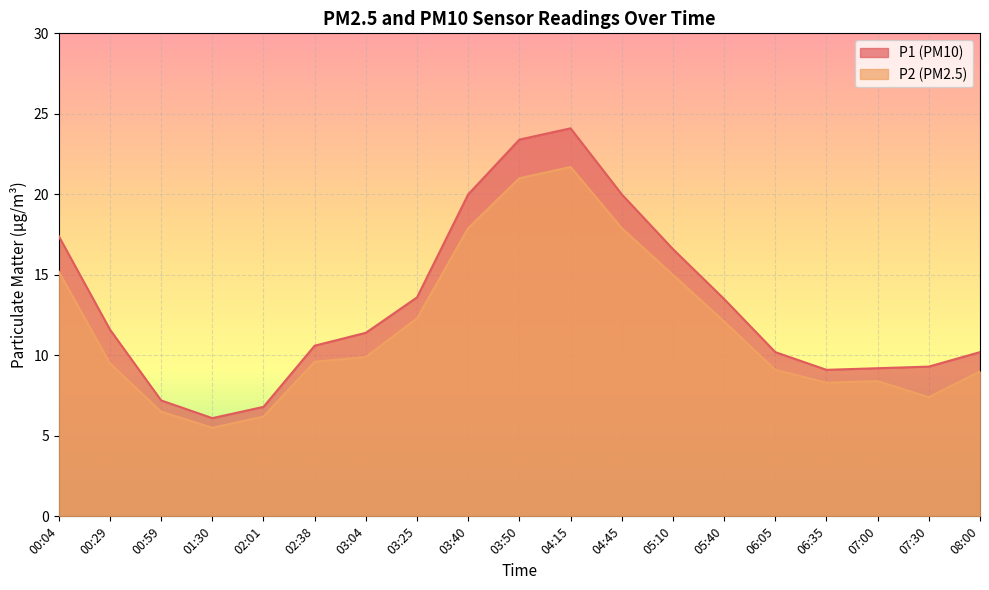

What is the difference between the second highest and second lowest values in the P1 series?

16.6